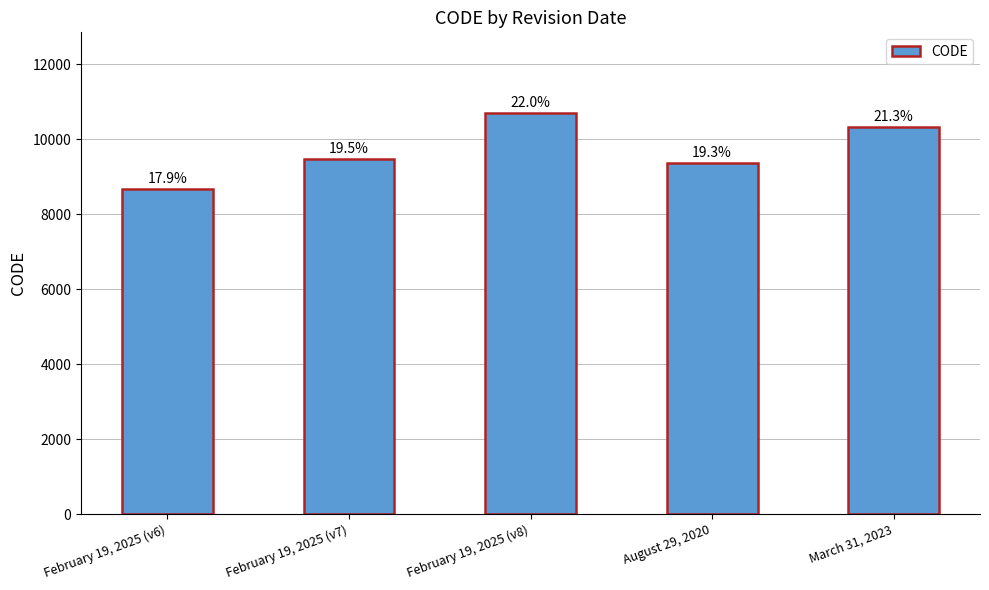

How many bars are there in total?

5